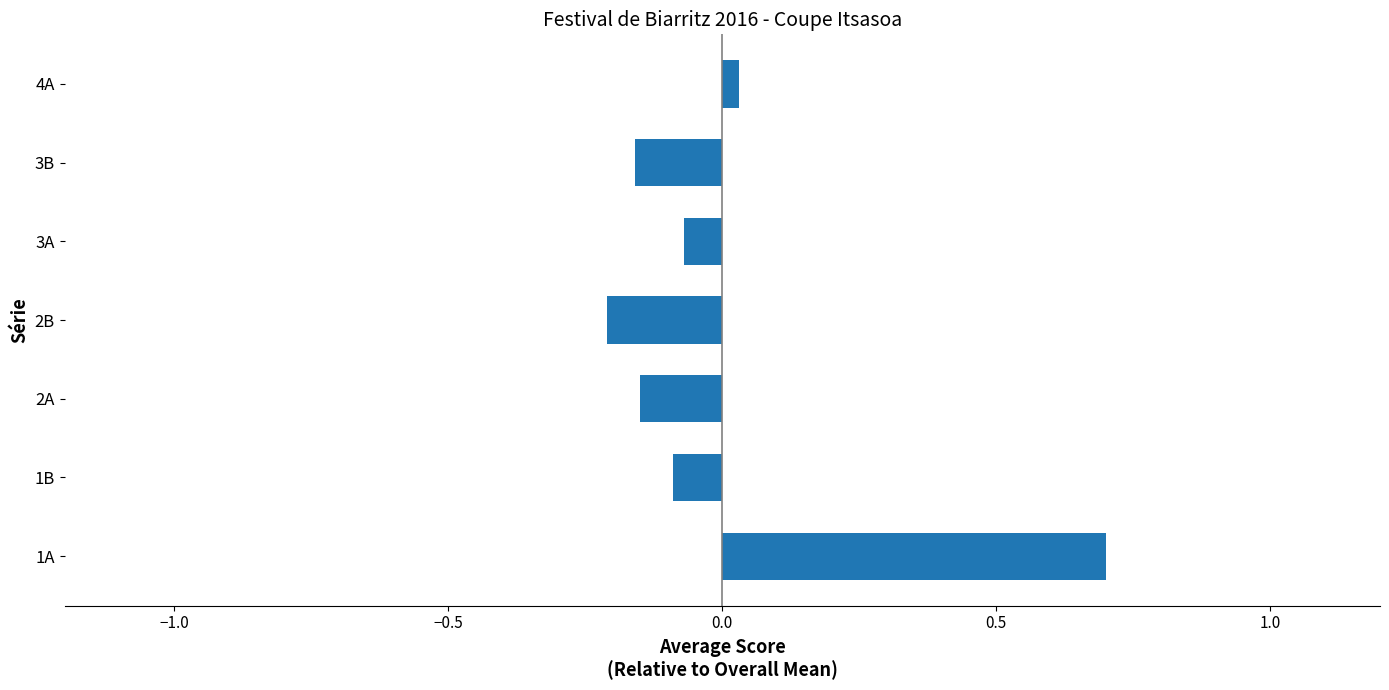

How many series are shown in this chart?

1